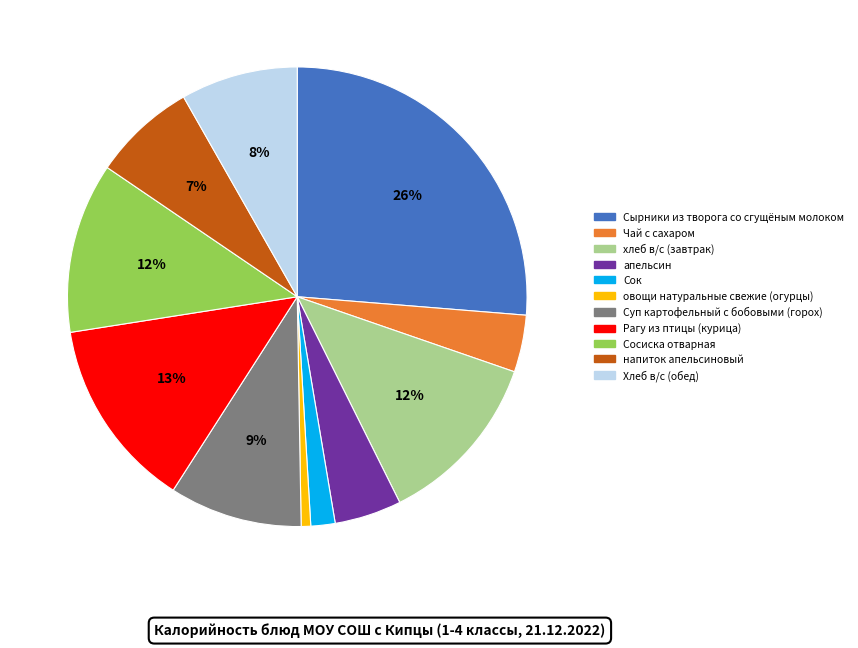

Do Чай с сахаром and хлеб в/с (завтрак) together represent more than half of the pie?

No